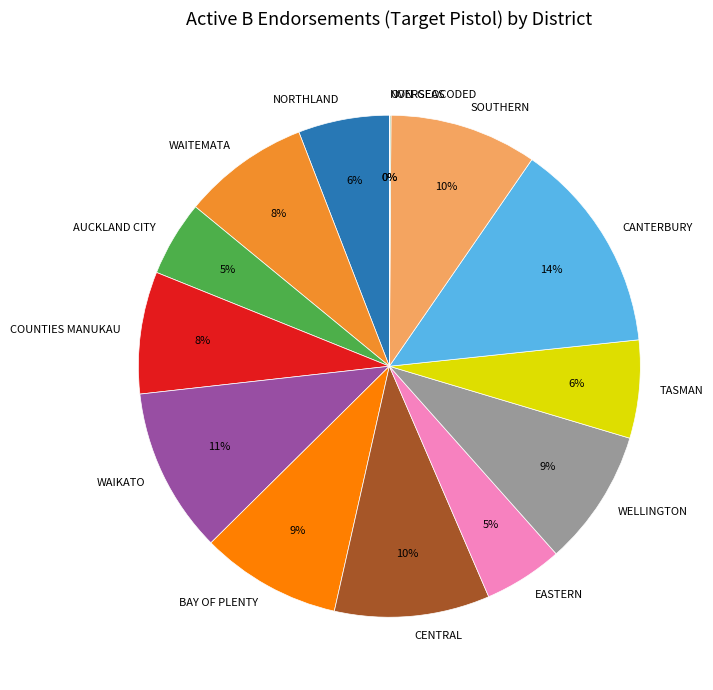

To the nearest percent, what is the difference between the largest and smallest slice percentages?

14%